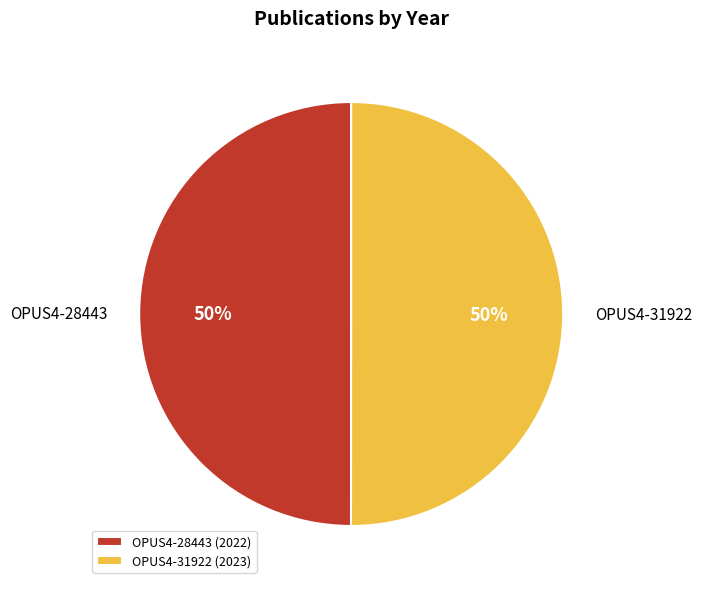

To the nearest percent, what percentage of the pie is OPUS4-28443?

50%